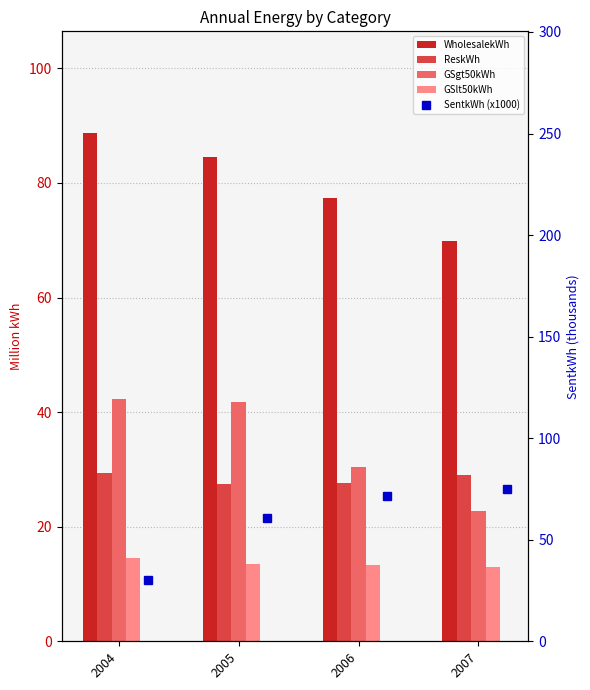

Is it true that ReskWh equals 27.6 at 2006?

True